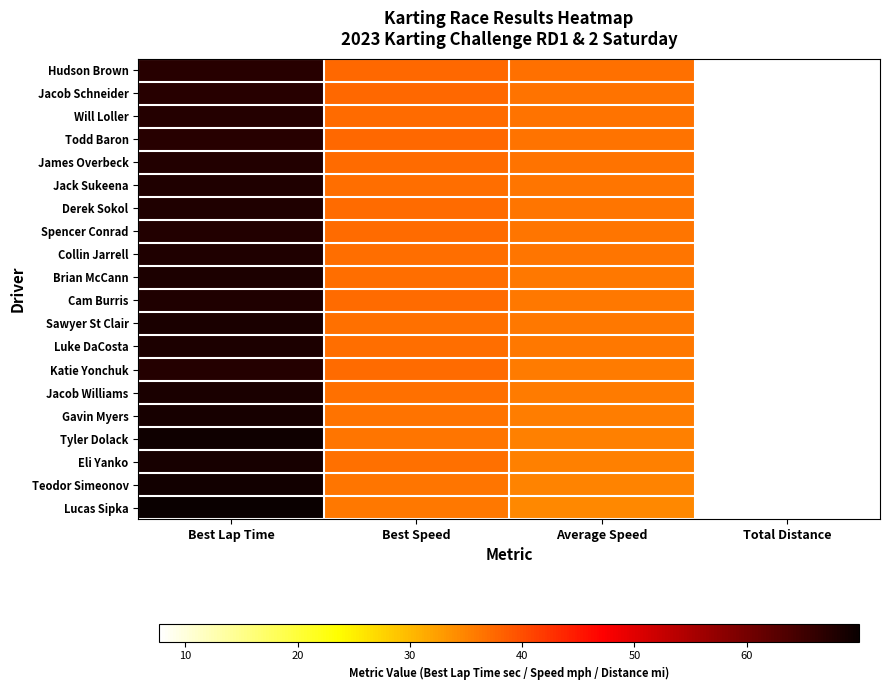

At how many categories does at least one series exceed 54?

1